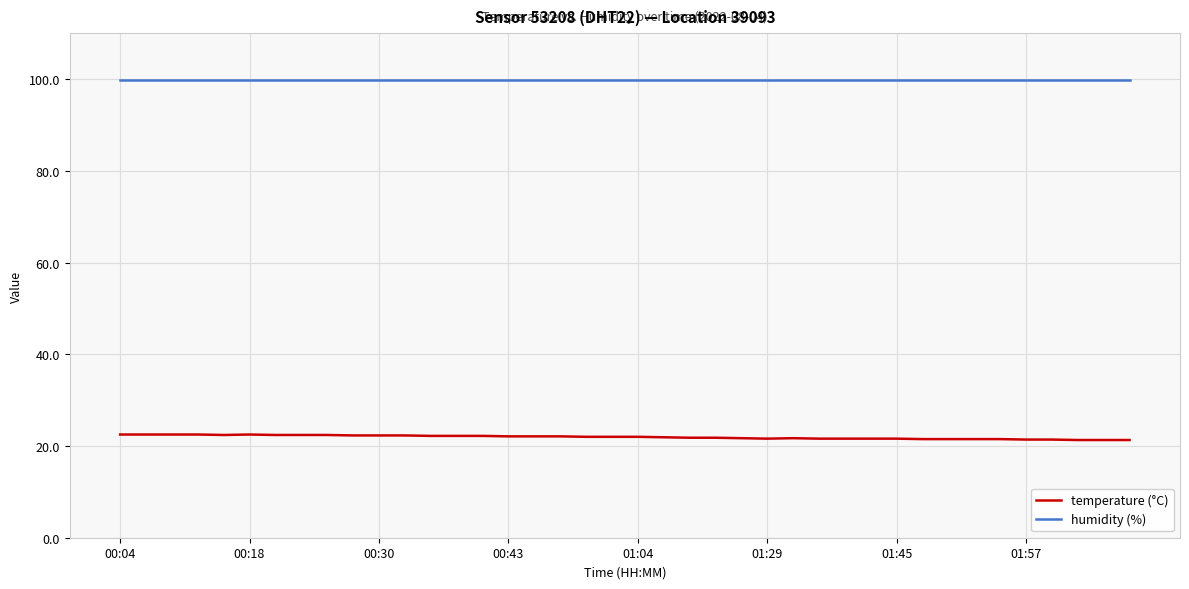

True or false: temperature (°C) has more than 1 points higher than both neighbors.

True